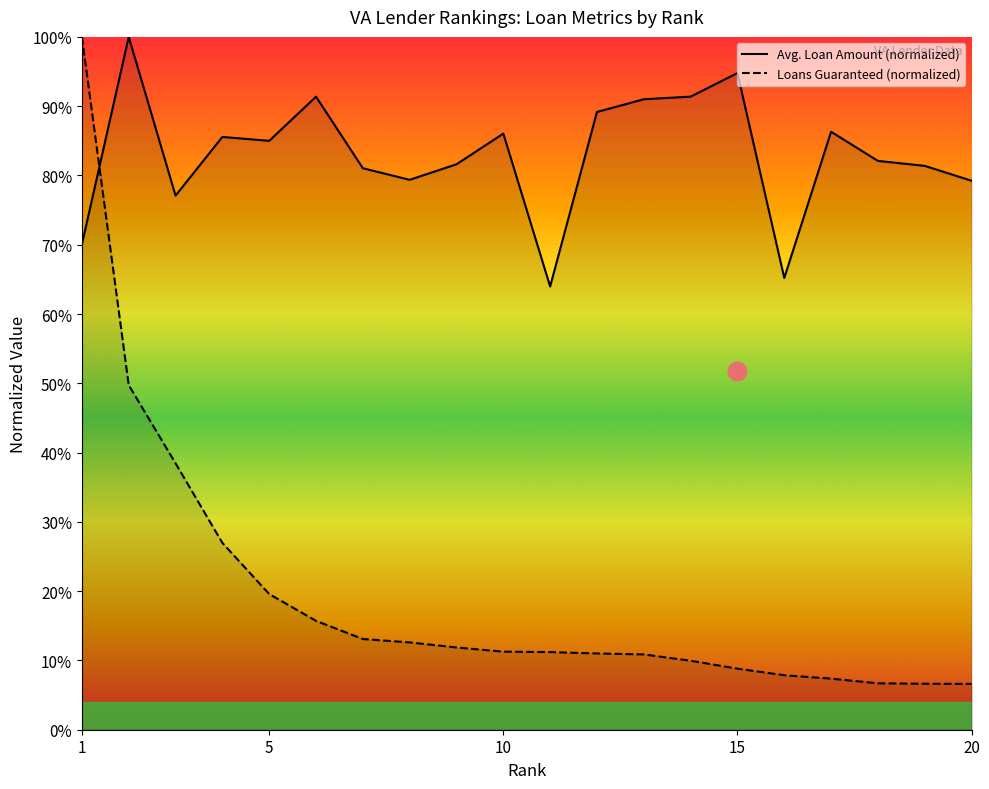

At which category is the sum across all series the highest?

1